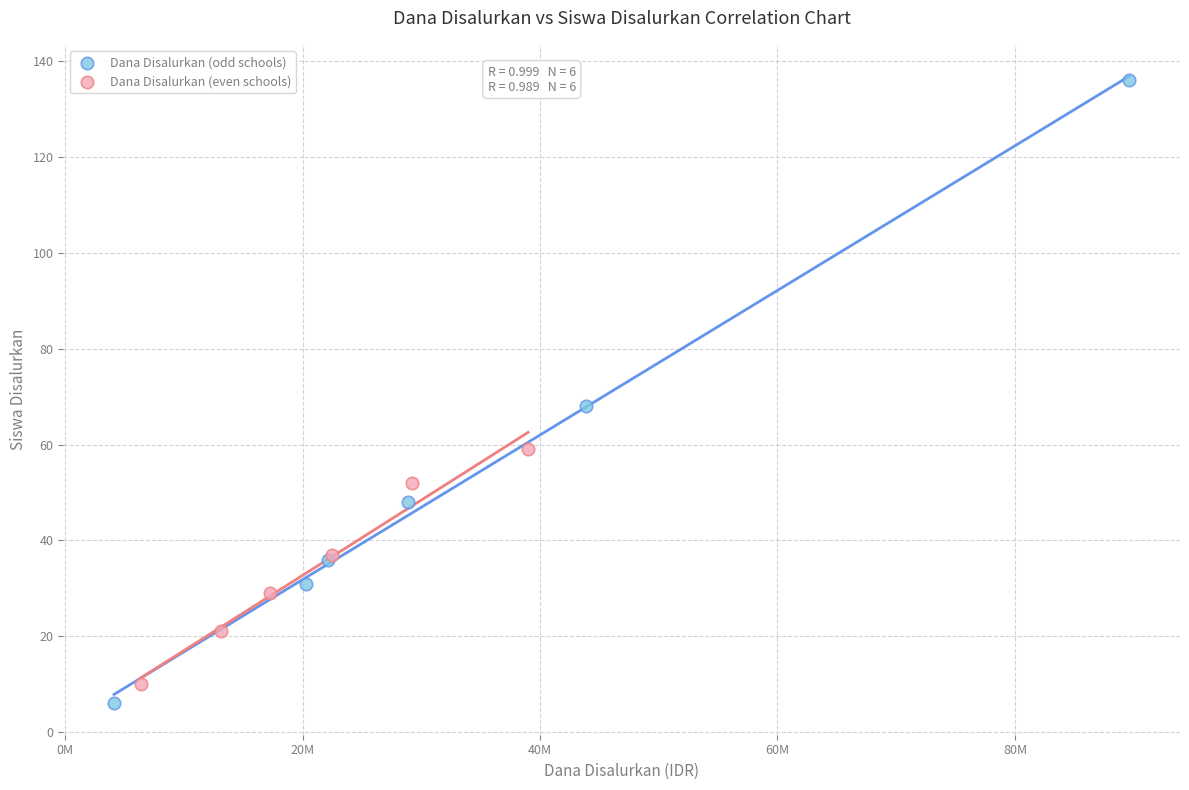

Which series contains the highest Y value?

Dana Disalurkan (odd schools)